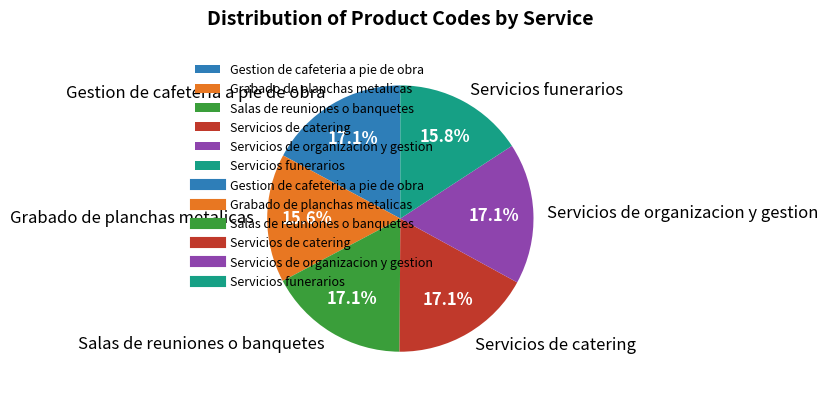

Does any single category account for the majority?

No